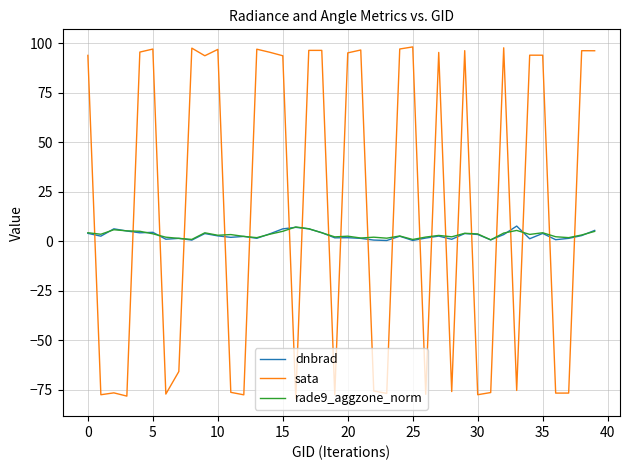

How many intersections are there between rade9_aggzone_norm and sata?

22